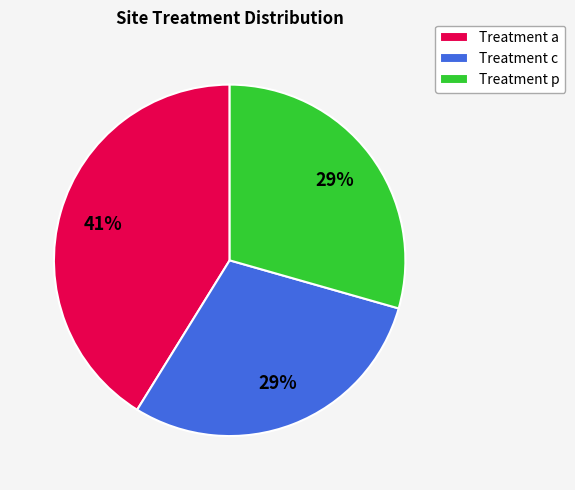

True or false: Treatment a accounts for 41% of the total.

True